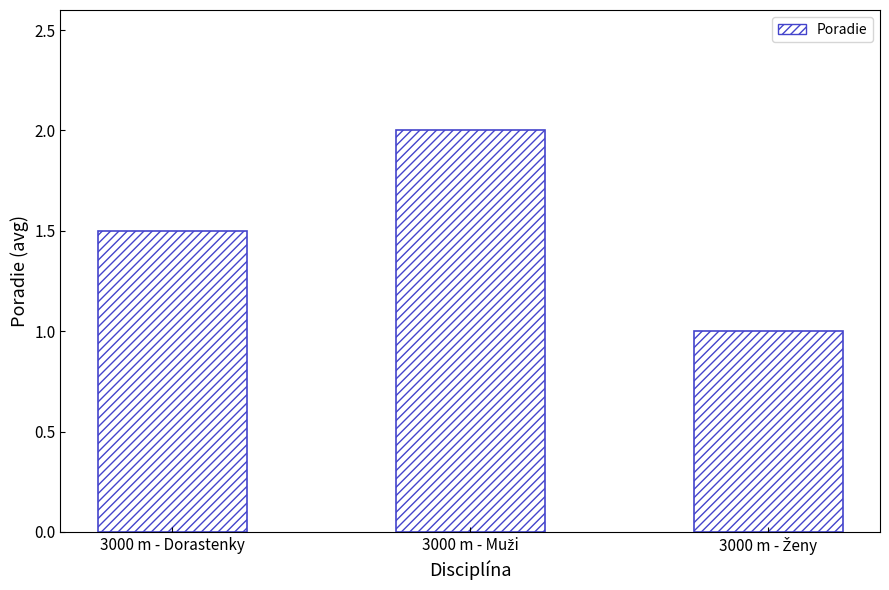

What is the label of the 3rd bar from the right?

3000 m - Dorastenky